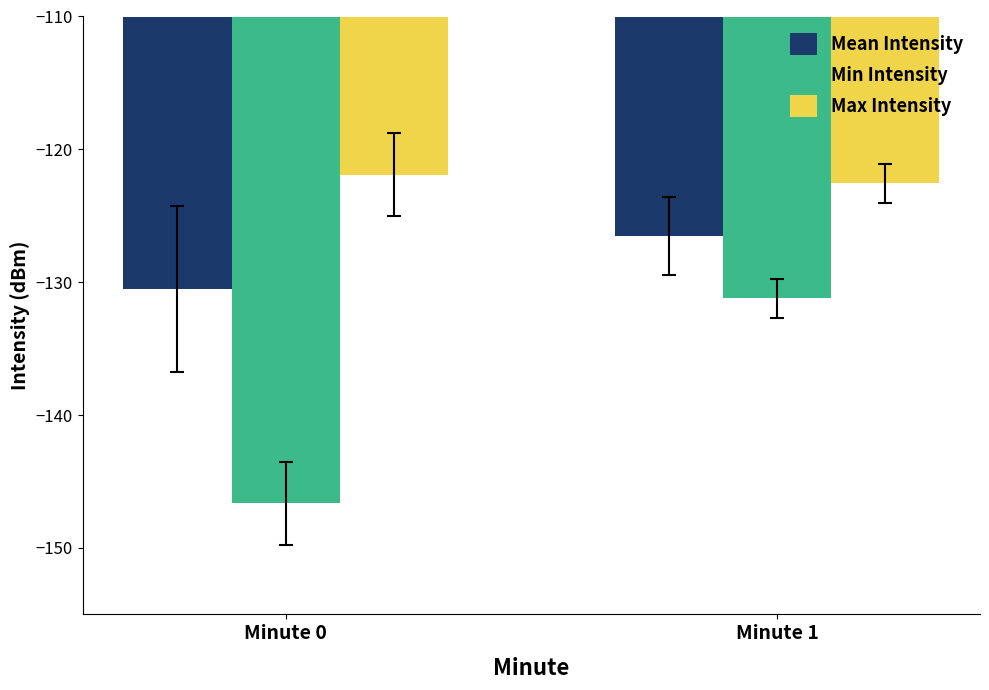

Which category has the lowest value in the Min Intensity series?

Minute 0